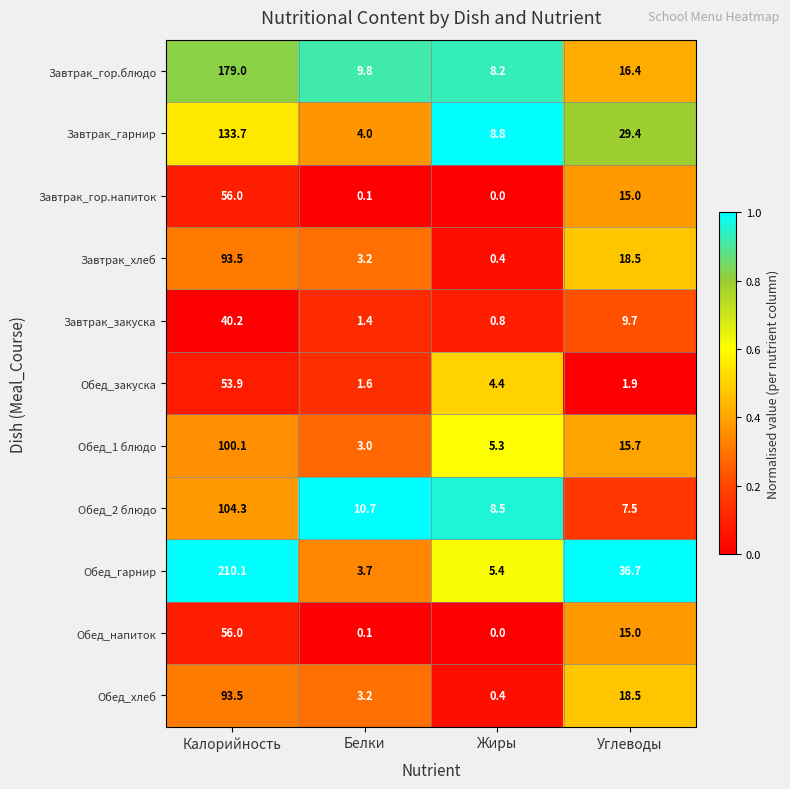

Rank the categories by Завтрак_хлеб value from highest to lowest.

Калорийность, Углеводы, Белки, Жиры